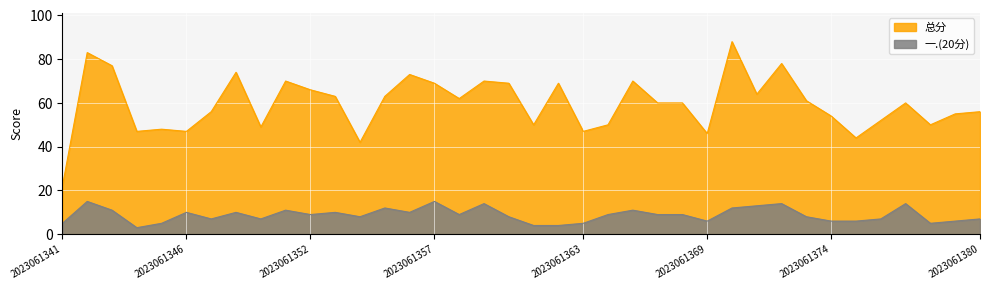

Between 2023061354 and 2023061365, which series saw the biggest shift?

总分